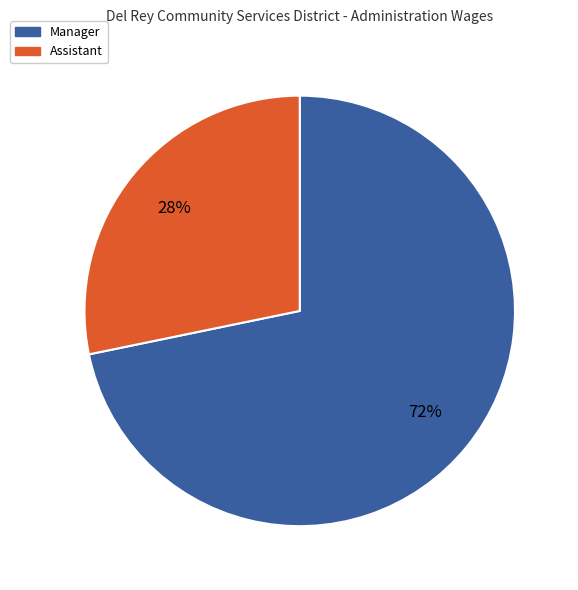

Which category has the biggest portion of the pie?

Manager